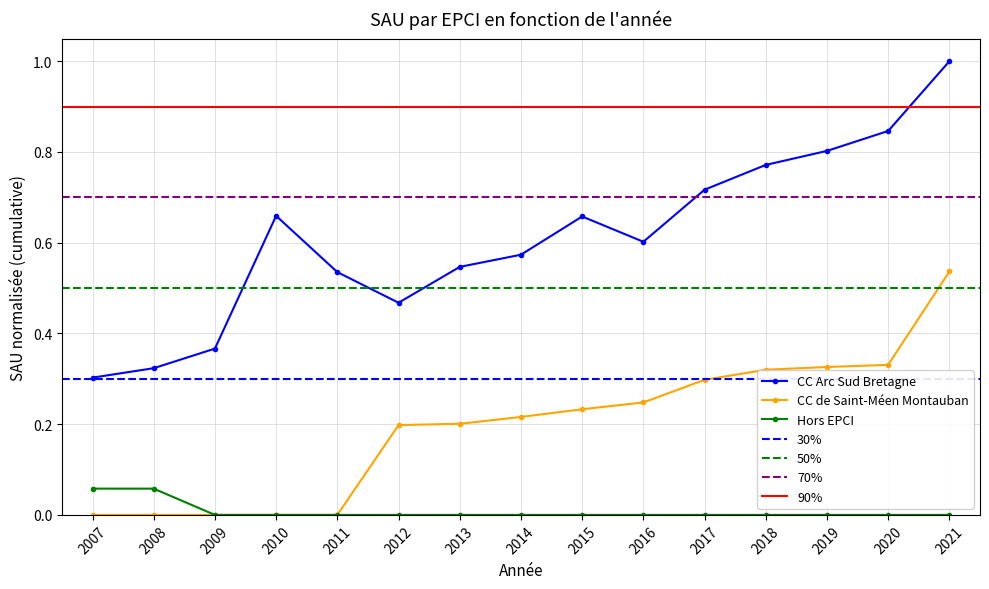

Rank the series by their average value, from highest to lowest.

CC Arc Sud Bretagne, CC de Saint-Méen Montauban, Hors EPCI